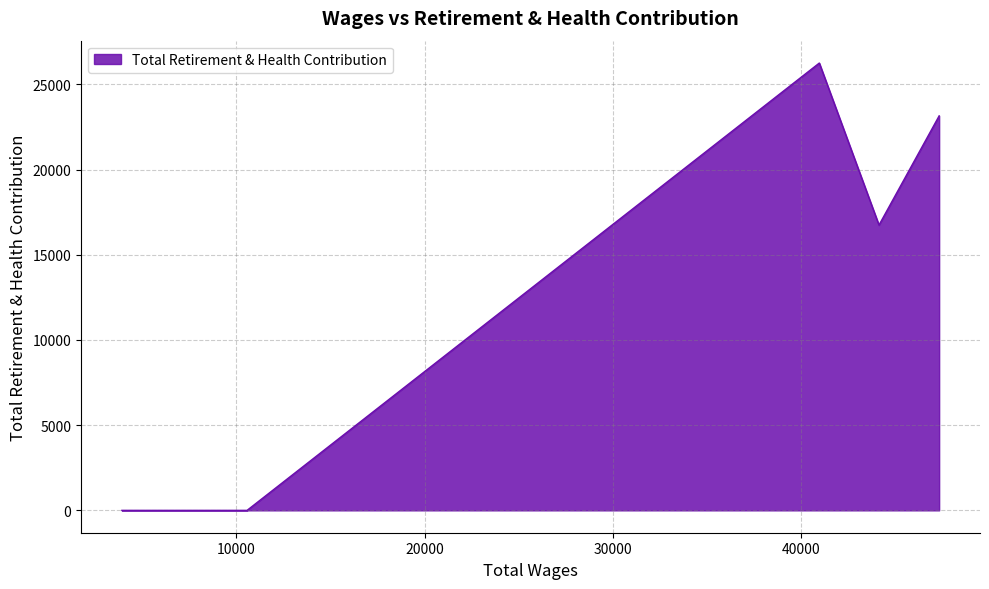

True or false: the data has more than 1 interior local peaks.

False